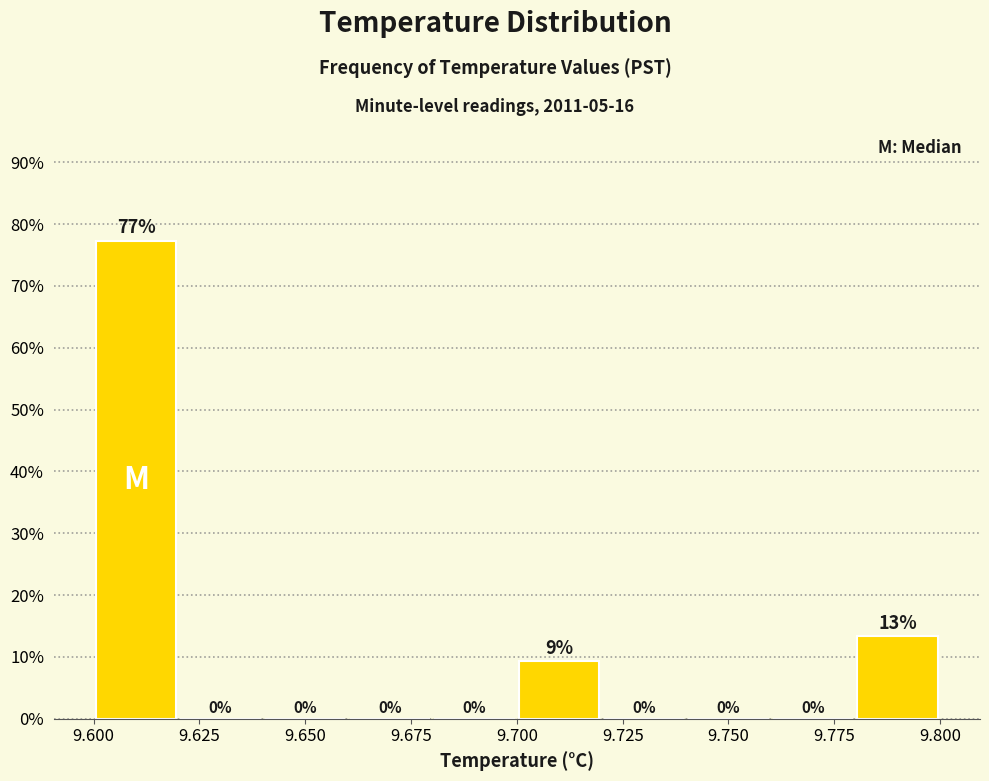

Which range on the x-axis has the tallest bar?

9.60 to 9.62